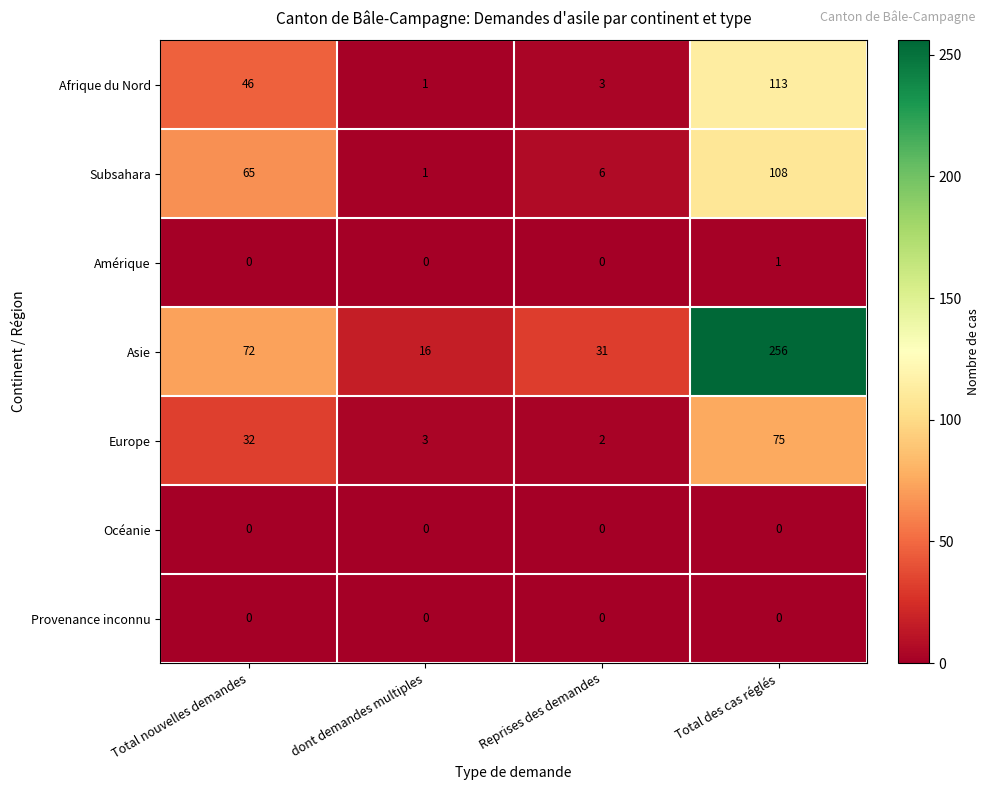

True or false: Afrique du Nord has a value of 113 at Total des cas réglés.

True